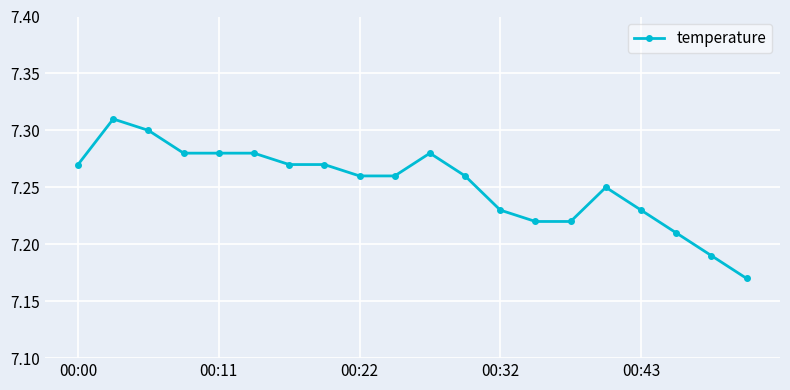

How many values are between 7 and 8?

20